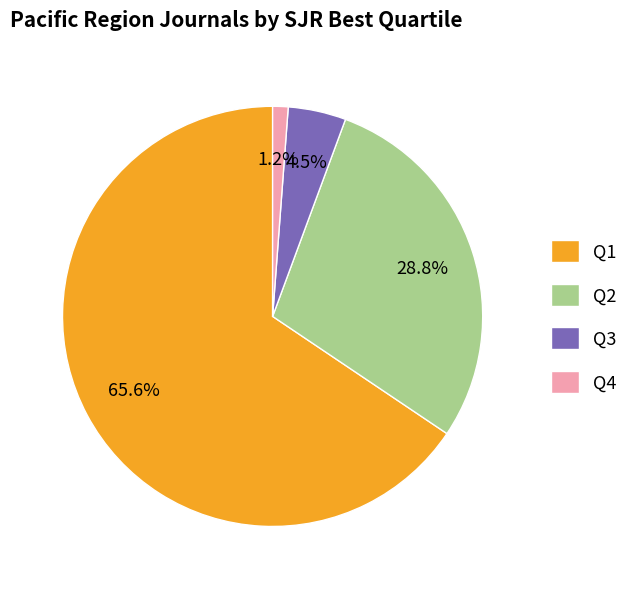

Is it true that Q1 is 74% of the pie?

False